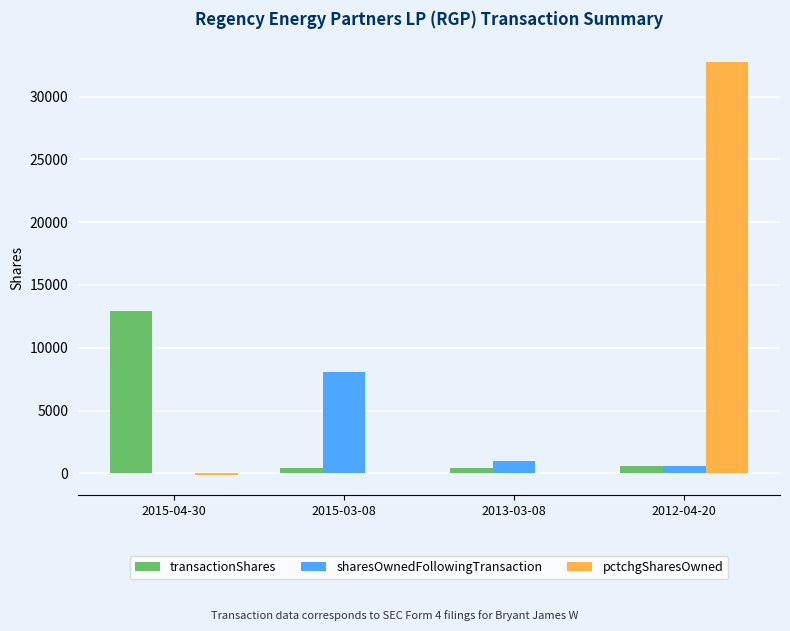

The value of sharesOwnedFollowingTransaction at 2015-04-30 is -3694. True or false?

False